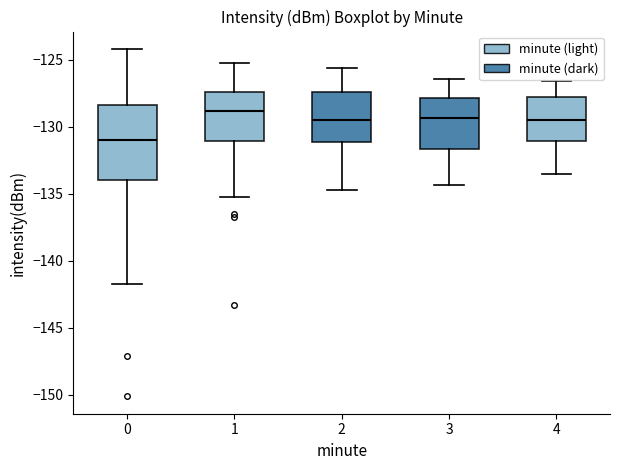

Reading left to right, transcribe this box plot: for each box, give where its median line is, the range the box spans, and where its two whiskers end, as read against the y-axis. The values are not printed on the chart, so give them approximately, as read against the axis.

0: median -131.0, box -134.0 to -128.5, whiskers -142.0 to -124.0
1: median -129.0, box -131.0 to -127.5, whiskers -135.0 to -125.0
2: median -129.5, box -131.0 to -127.5, whiskers -134.5 to -125.5
3: median -129.5, box -131.5 to -128.0, whiskers -134.5 to -126.5
4: median -129.5, box -131.0 to -127.5, whiskers -133.5 to -126.5